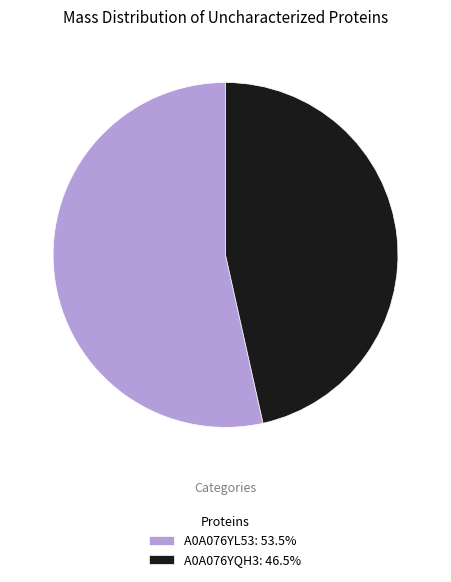

What is the ratio of the value at A0A076YL53 to the value at A0A076YQH3?

1.2